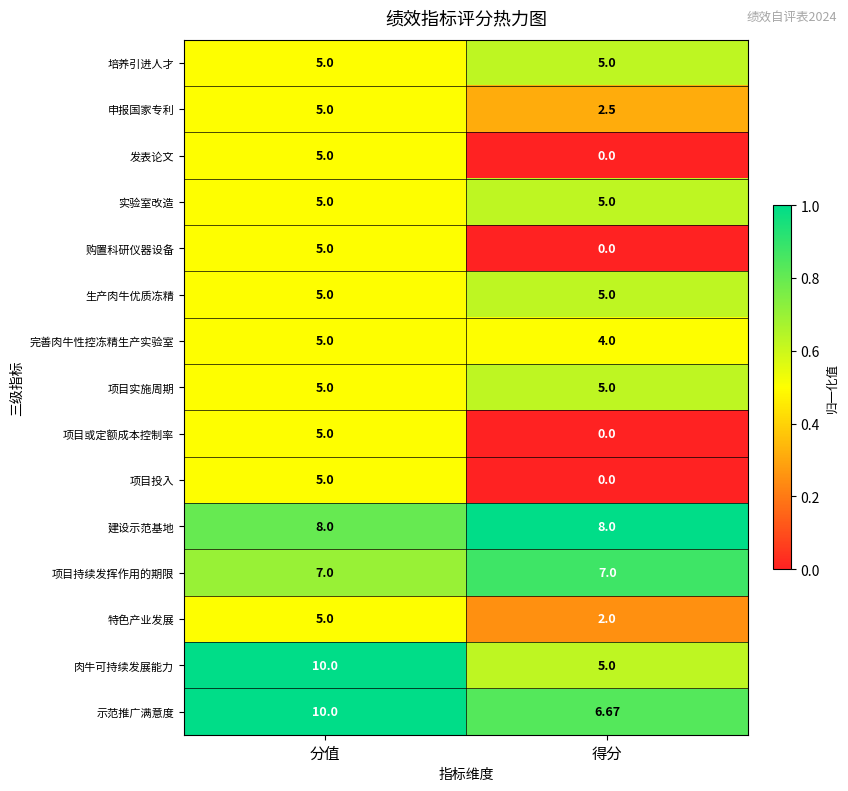

At which label is 发表论文 closest to 2?

得分